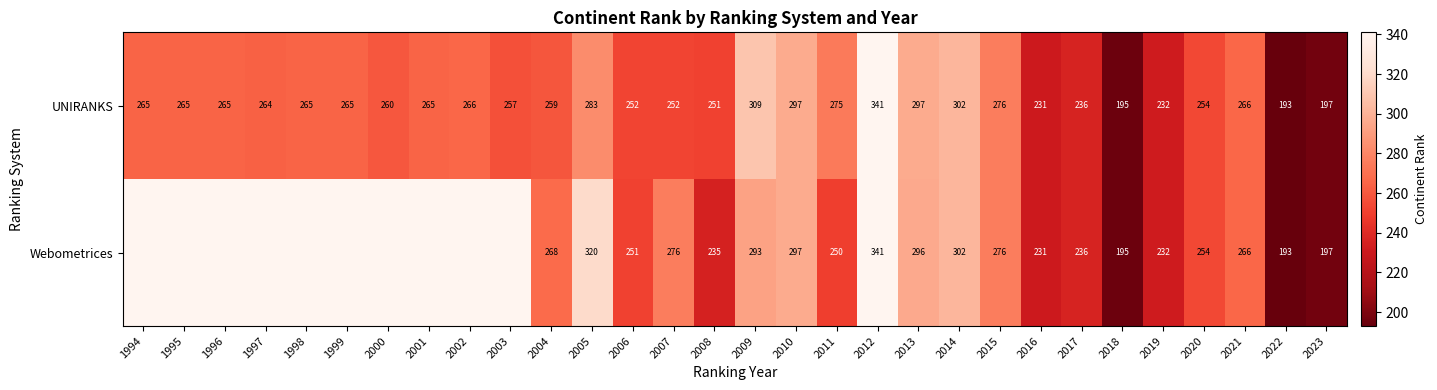

What is the smallest value displayed?

193.0